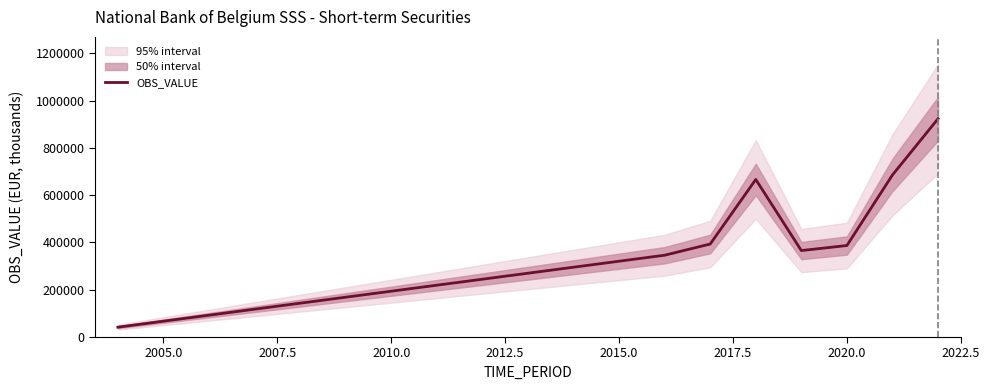

What is the highest value of the OBS_VALUE series?

922868